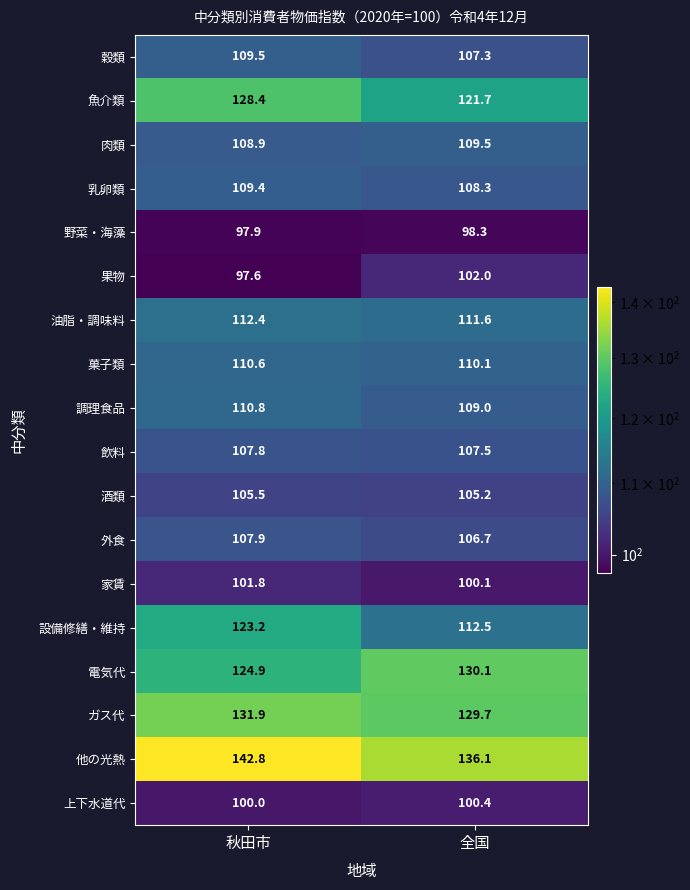

Which label corresponds to the largest value in the chart?

秋田市